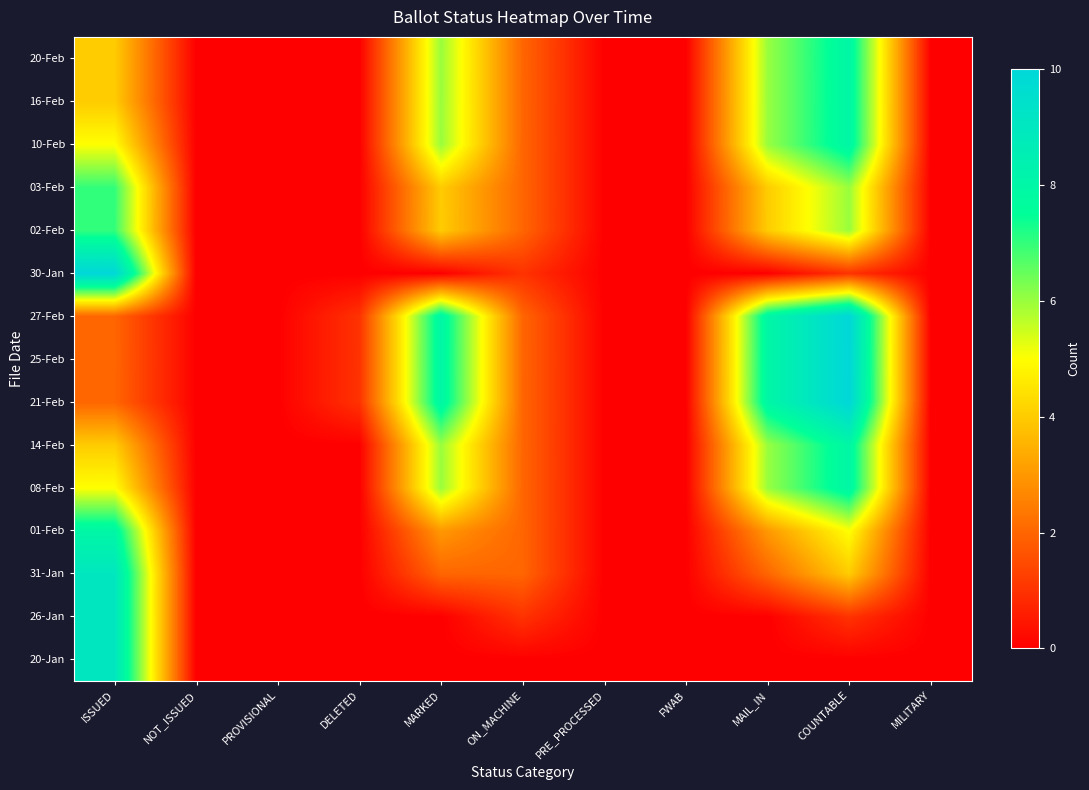

Rank the series by their maximum value, from highest to lowest.

21-Feb, 25-Feb, 27-Feb, 30-Jan, 20-Jan, 26-Jan, 31-Jan, 01-Feb, 08-Feb, 14-Feb, 10-Feb, 16-Feb, 20-Feb, 02-Feb, 03-Feb